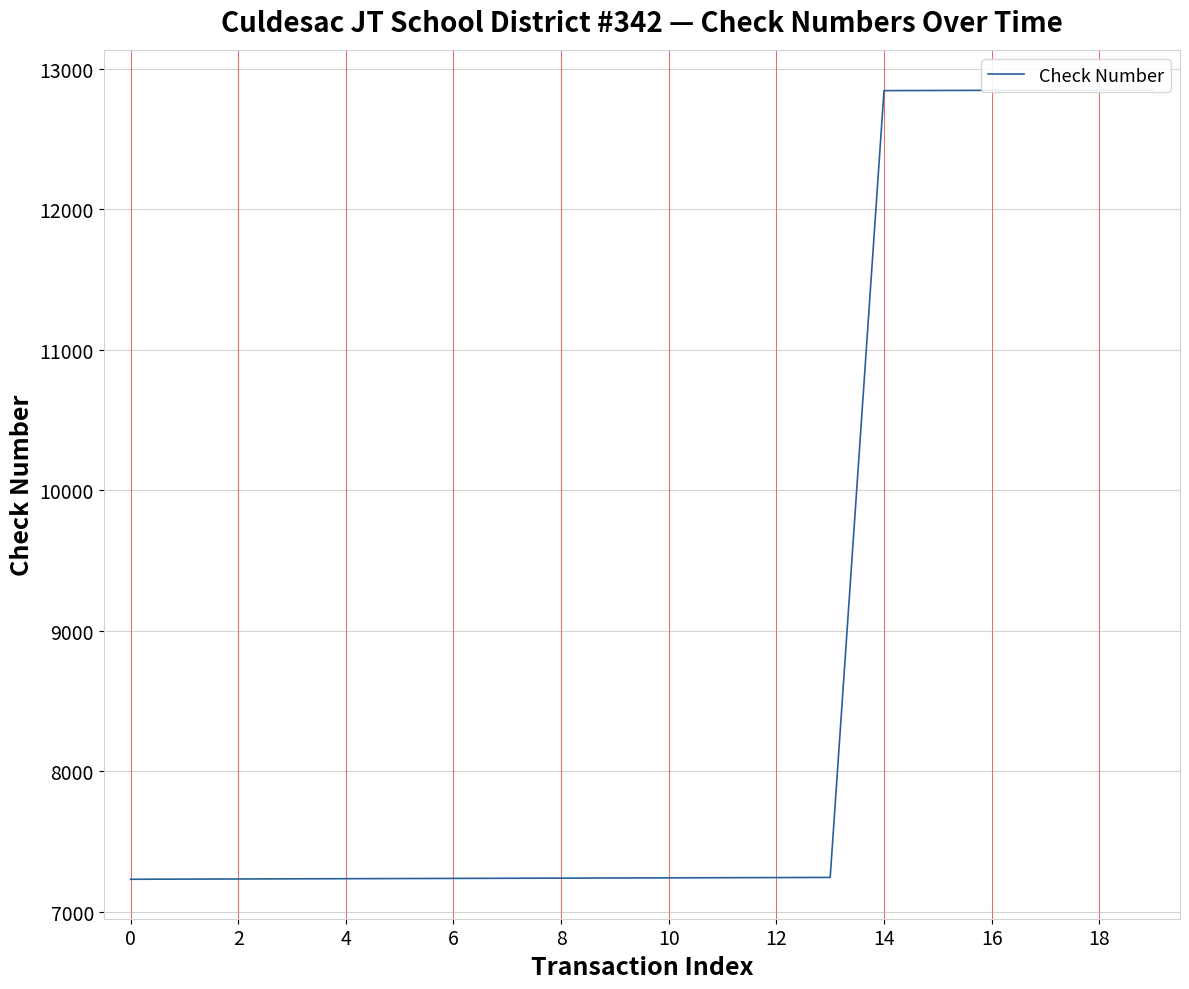

True or false: there are more than 1 points higher than both neighbors.

False